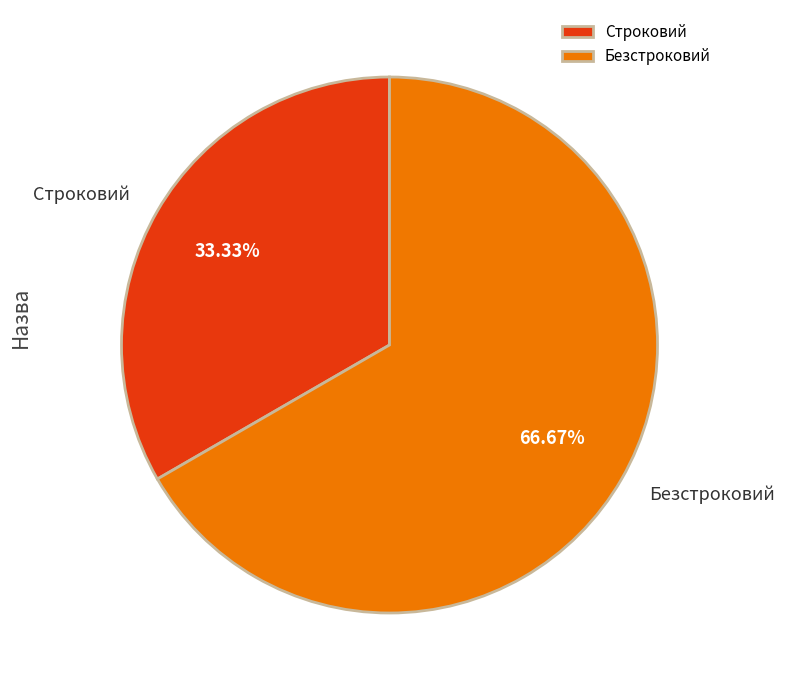

To the nearest percent, what portion does Безстроковий represent?

67%